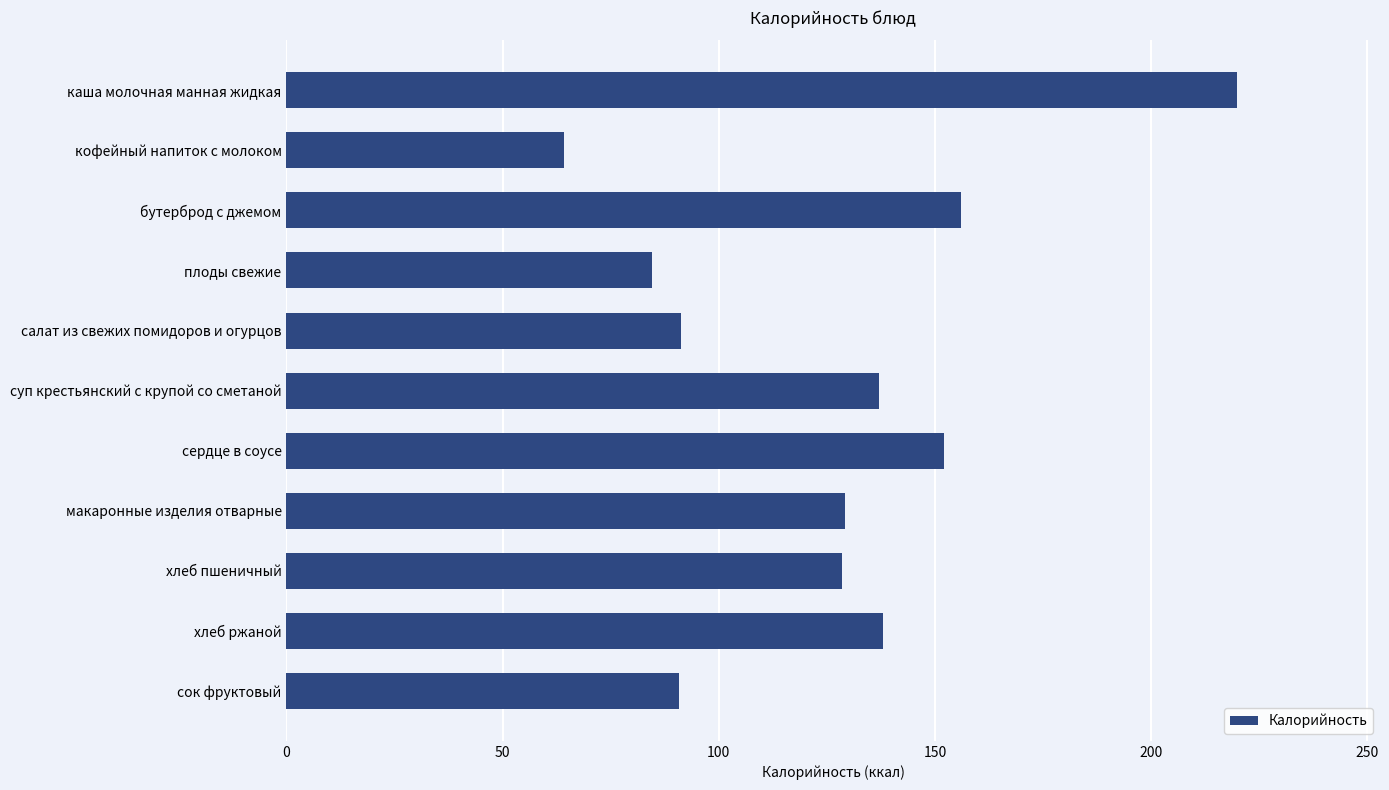

What is the minimum value shown in the chart?

64.2